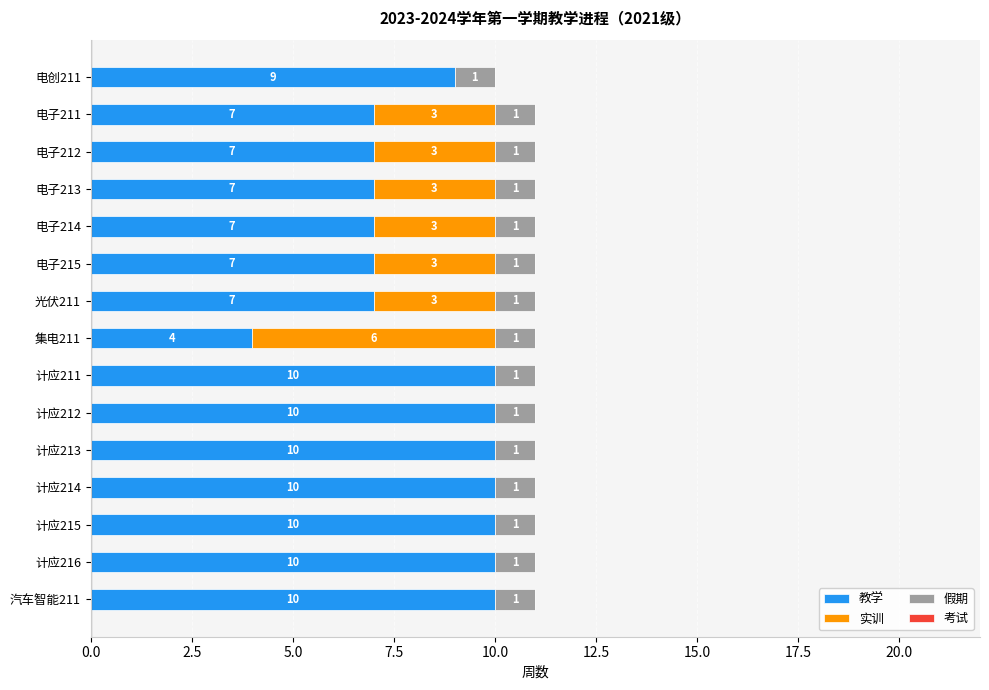

True or false: 教学 has a value of 10 at 计应212.

True